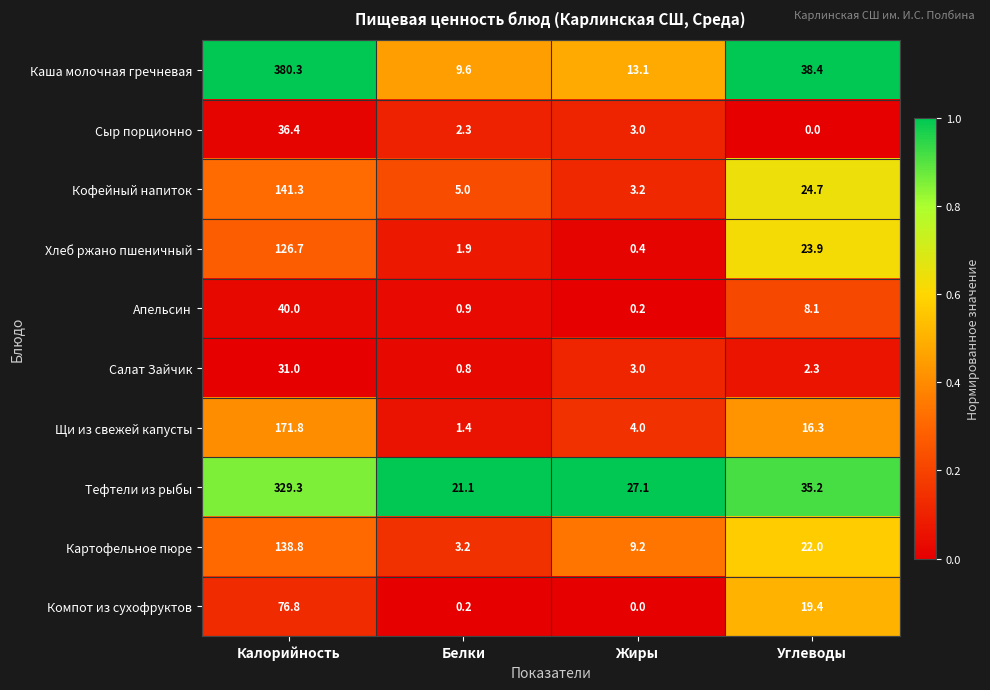

Rank the series at Белки from lowest to highest value.

Компот из сухофруктов, Салат Зайчик, Апельсин, Щи из свежей капусты, Хлеб ржано пшеничный, Сыр порционно, Картофельное пюре, Кофейный напиток, Каша молочная гречневая, Тефтели из рыбы